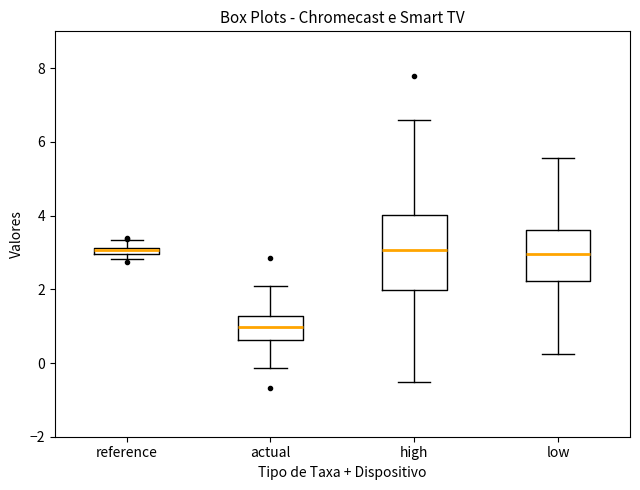

Where is the upper edge of the box for low on the y-axis? The values are not printed on the chart, so give them approximately, as read against the axis.

3.6